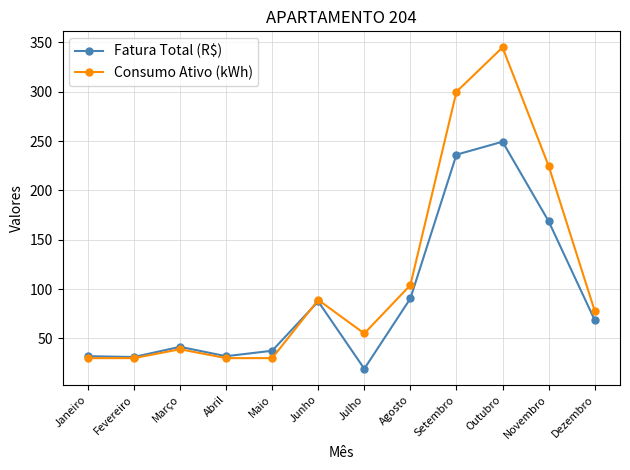

Which series has the largest total across all categories?

Consumo Ativo (kWh)